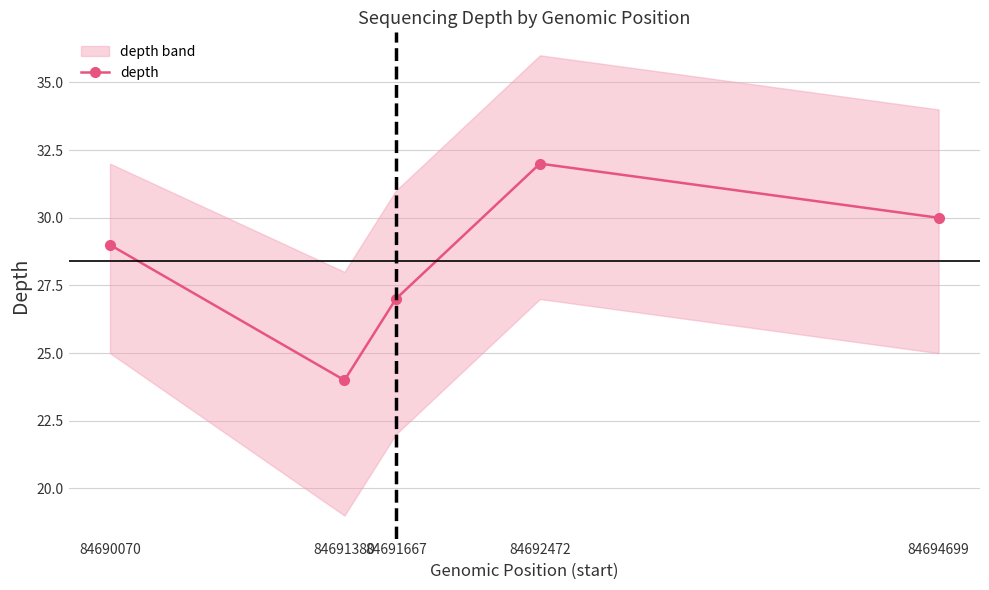

At which category does the chart reach its peak across all series?

84692472